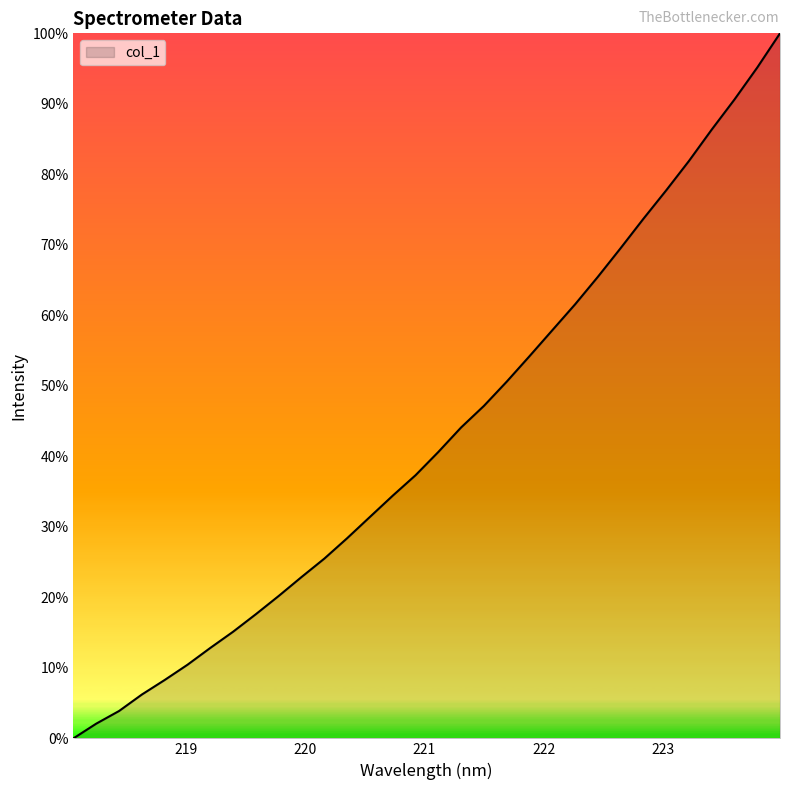

What is the greatest value displayed?

100.0